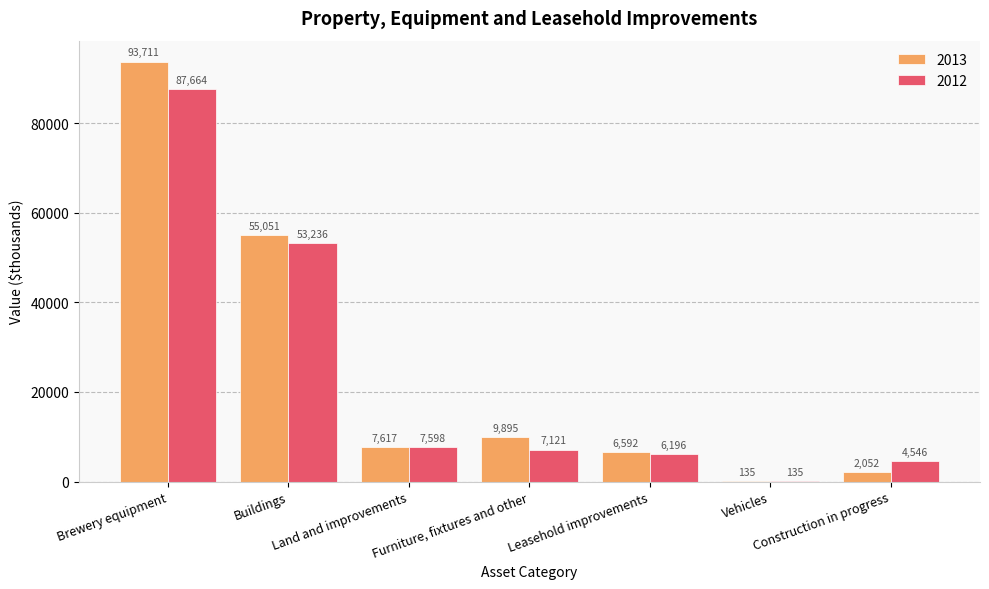

Which series has the largest total across all categories?

2013